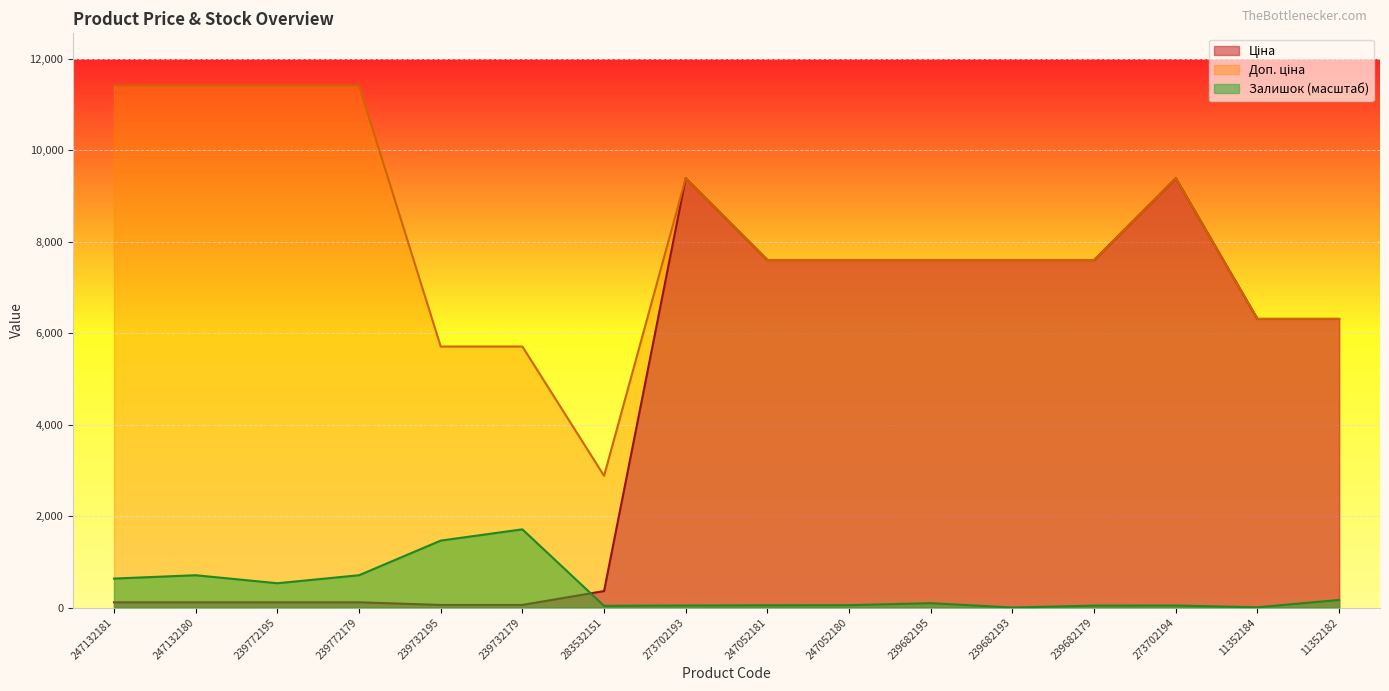

At which category does Ціна reach its first local peak?

273702193